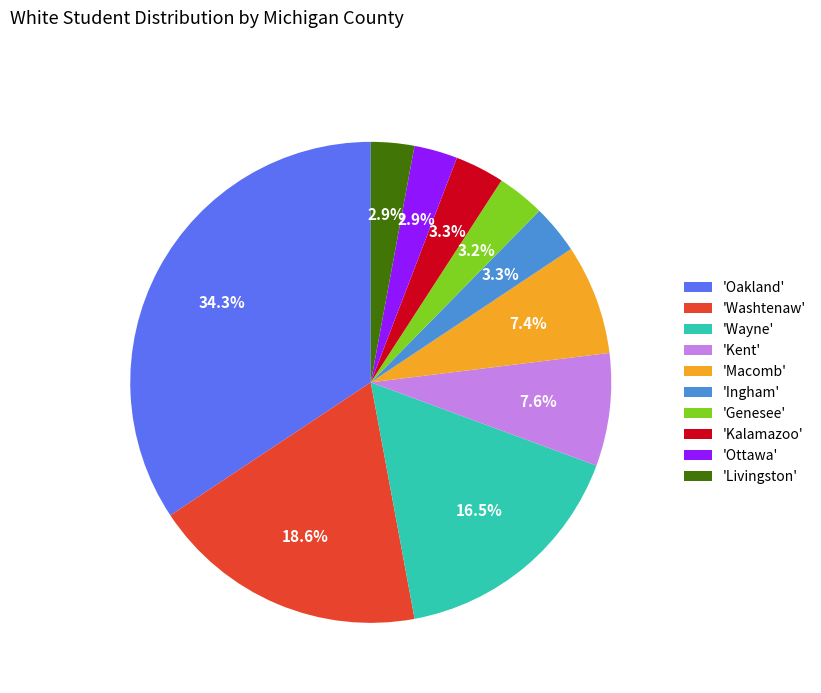

Is there any slice that represents more than half of the pie?

No